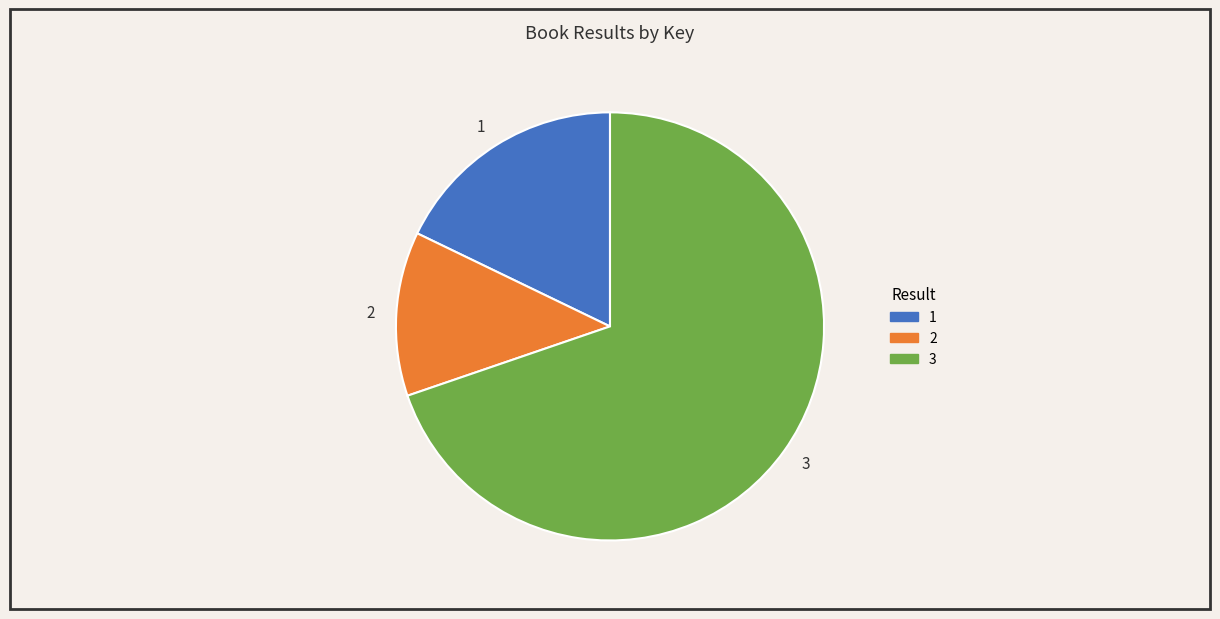

Does 3 represent more than half of the total?

Yes